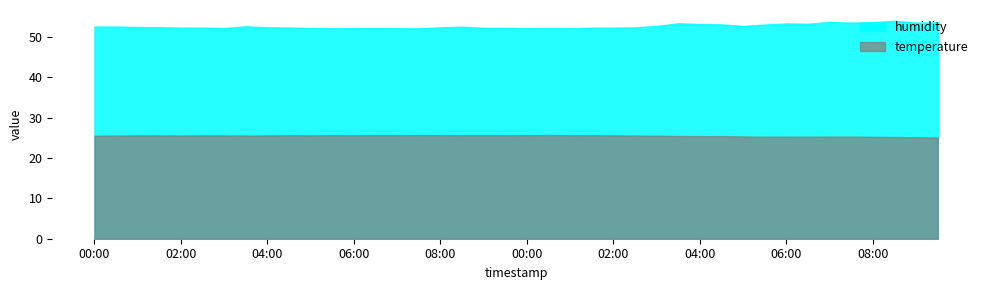

What is the spread (max minus min) of values at 34?

28.4